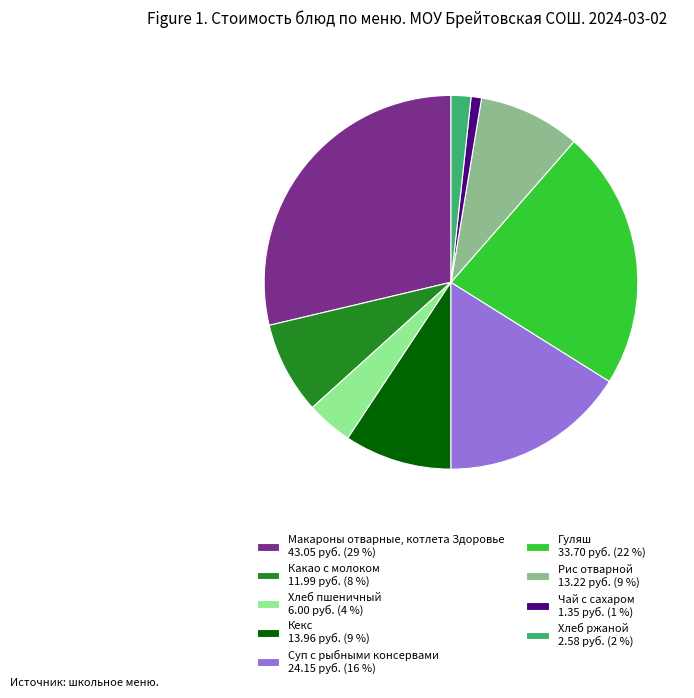

What is the smallest slice in the pie chart?

Чай с сахаром